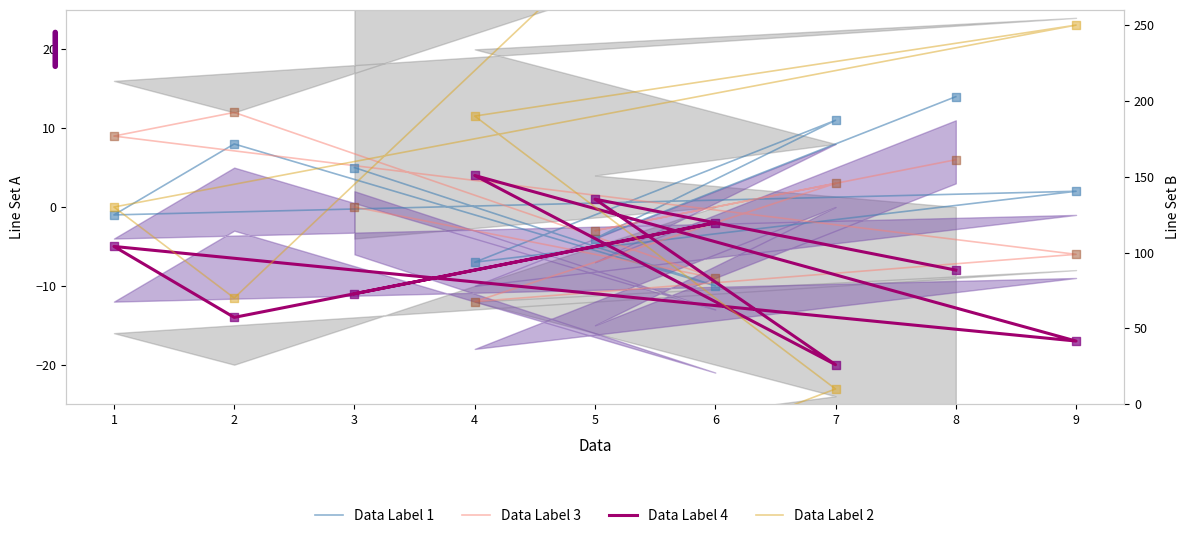

At how many categories does at least one series exceed 225?

3